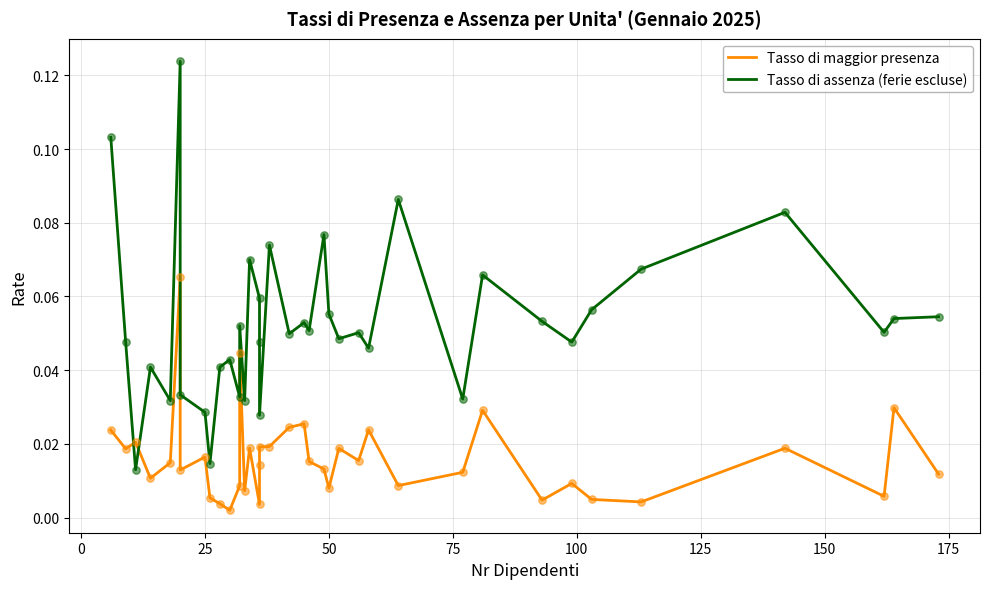

Which series reaches the maximum Y coordinate?

Tasso di assenza (ferie escluse)